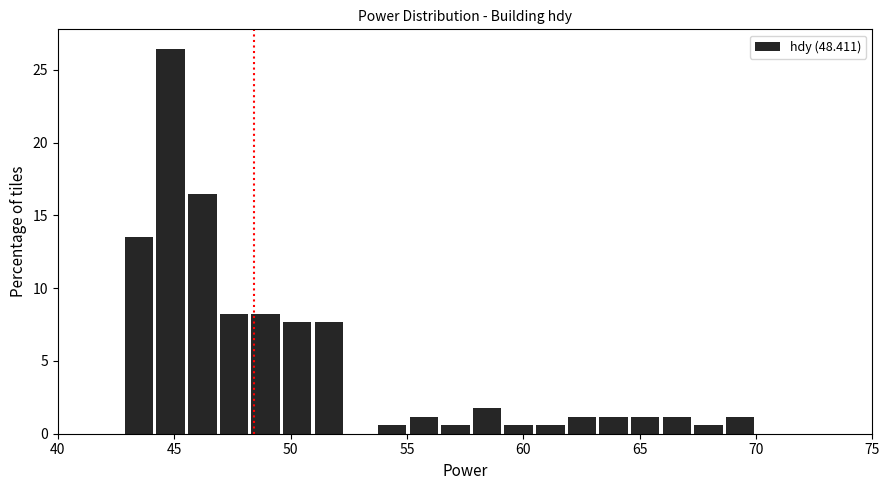

Around what value on the x-axis is the tallest bar? Give the approximate position of its centre, as read against the axis.

45.0